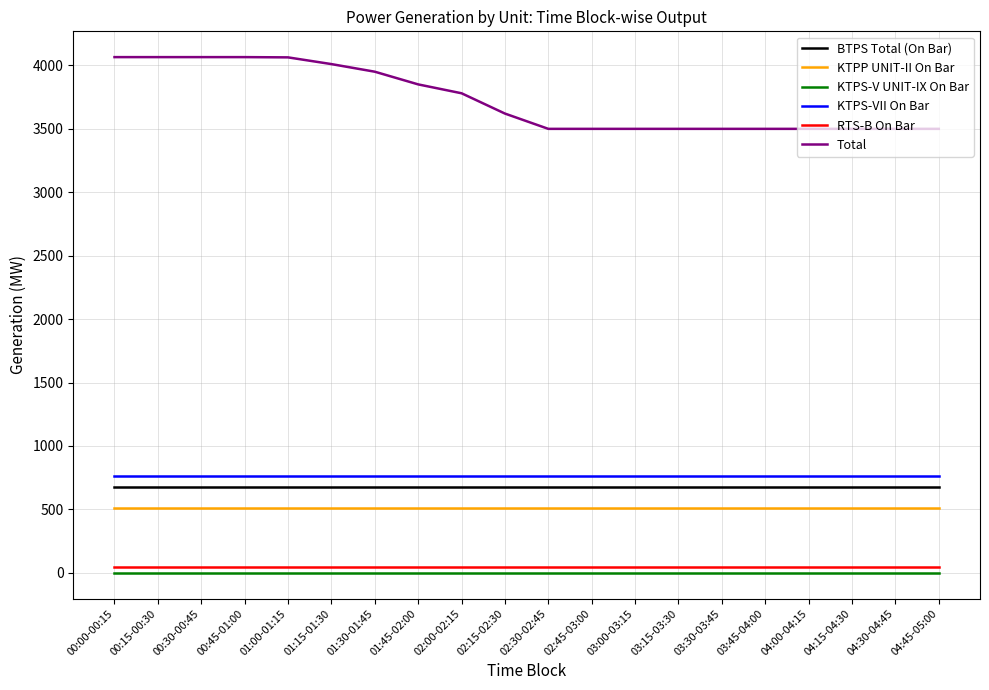

Which series has the largest total across all categories?

Total